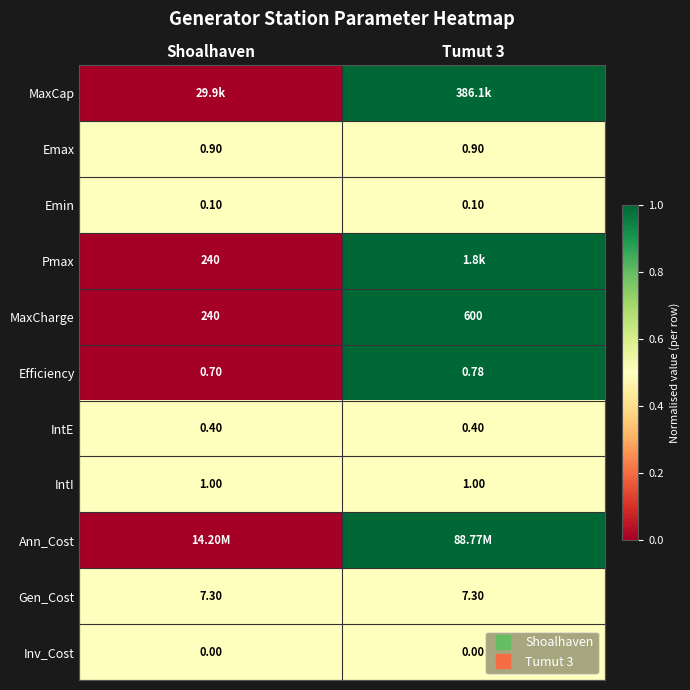

True or false: MaxCharge has a value of 1.7 at Tumut 3.

False